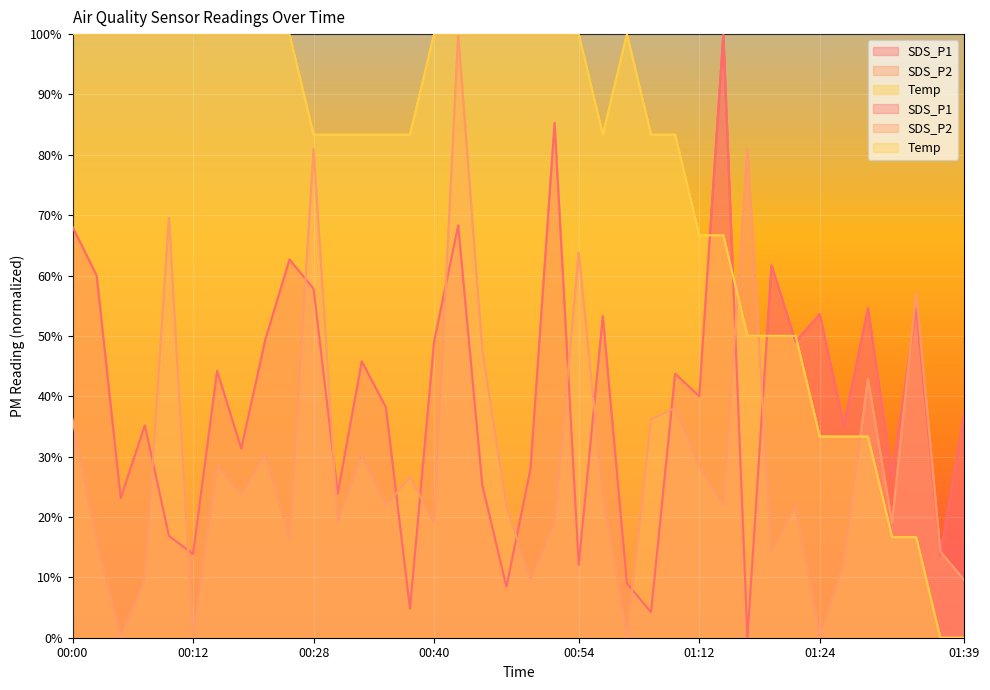

Is it true that SDS_P1 equals 17.3 at 00:54?

False